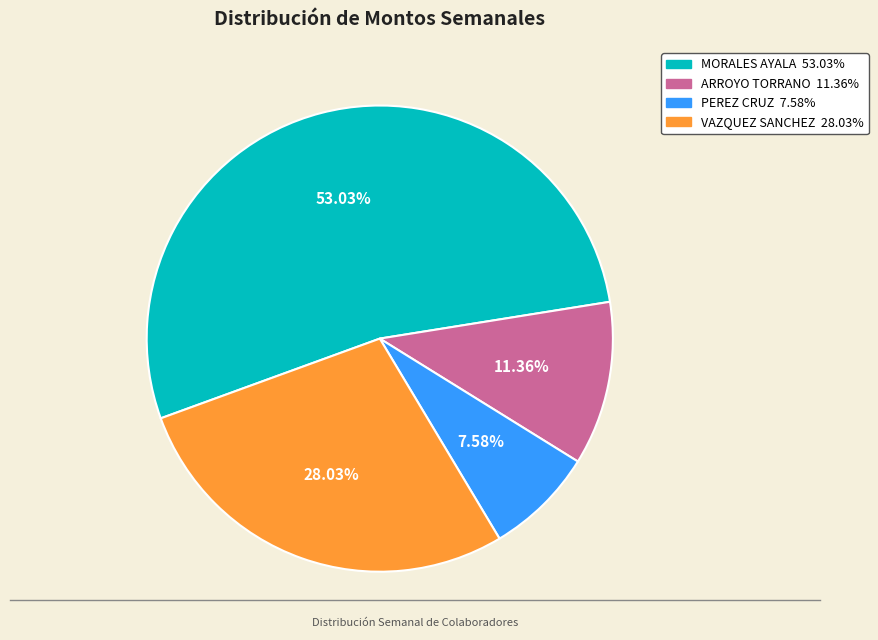

Is there any slice that represents more than half of the pie?

Yes